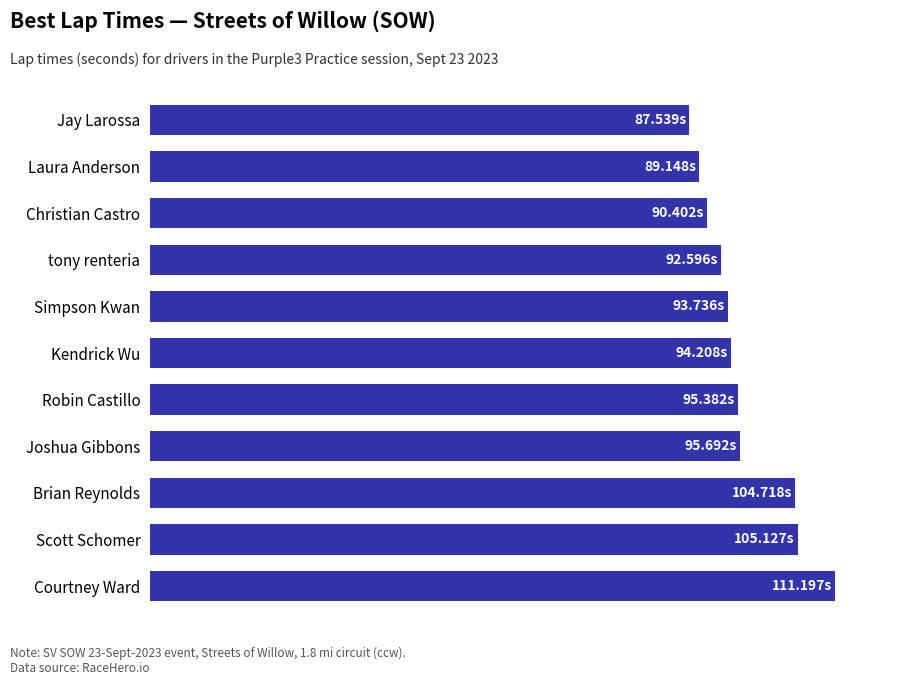

Does the chart contain any negative values?

No